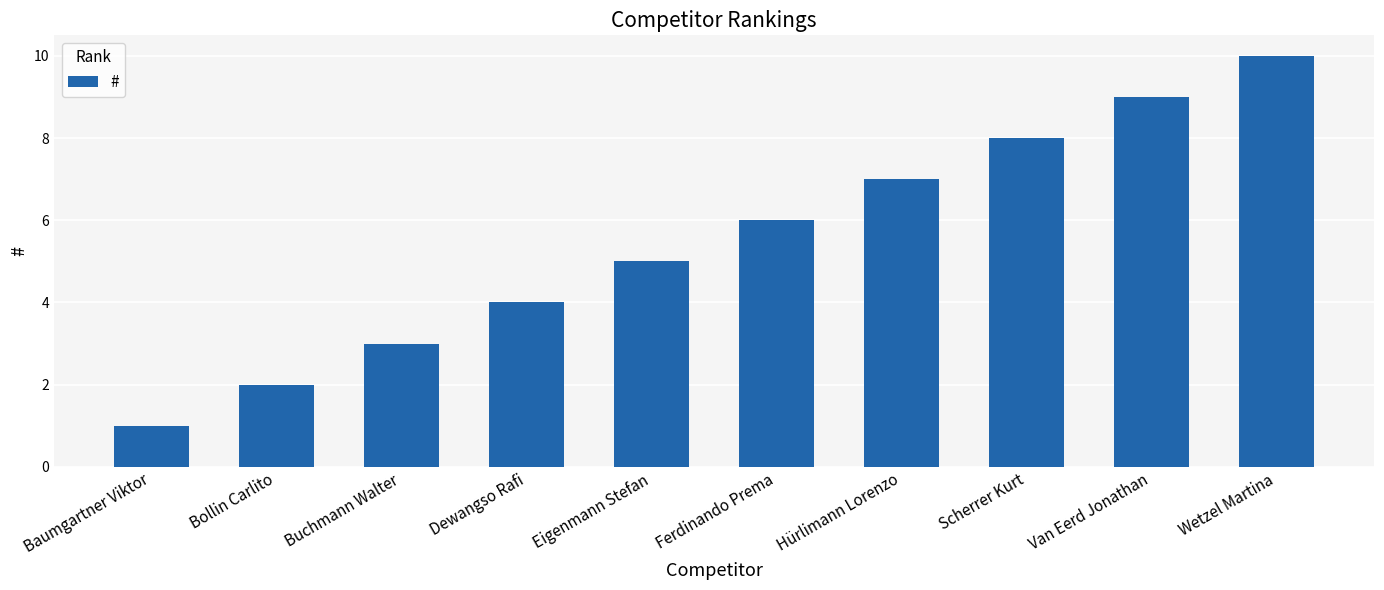

Are the bars grouped side by side (vs. stacked)?

No